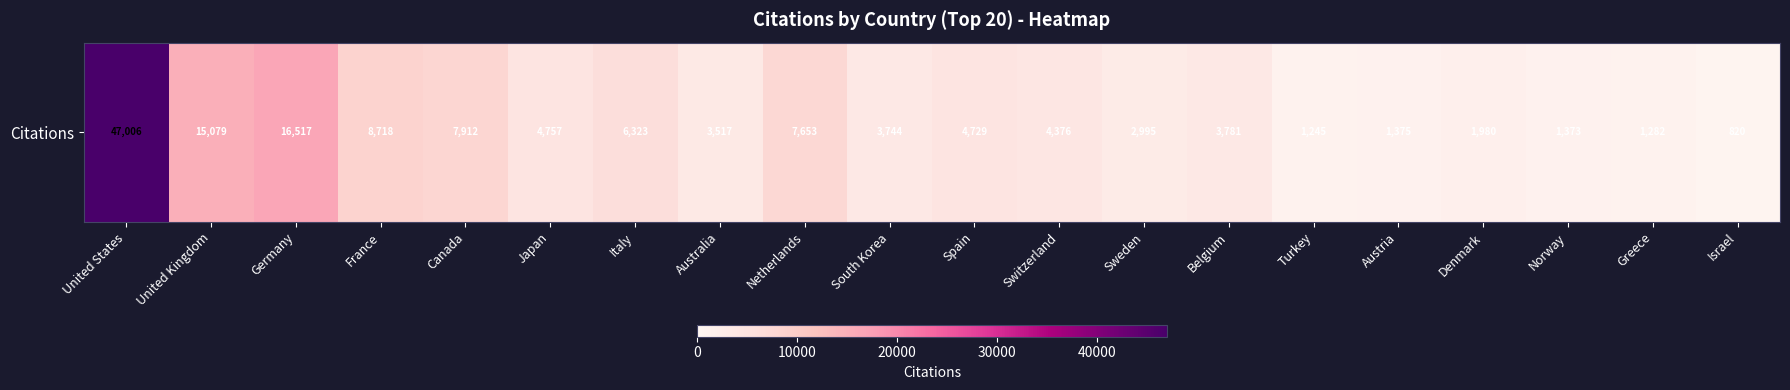

Is it true that the value at Greece is 1282?

True